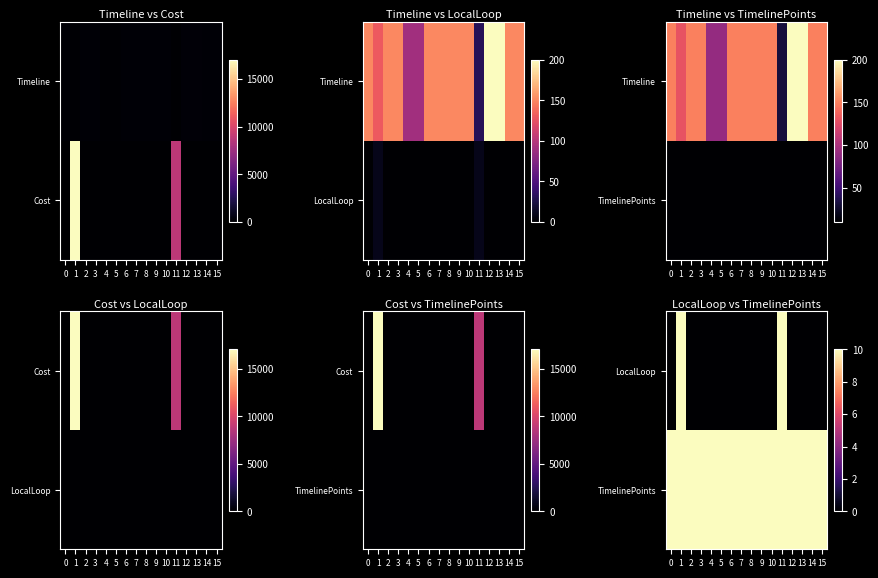

What is the difference between the second highest and second lowest values in the LocalLoop series?

10